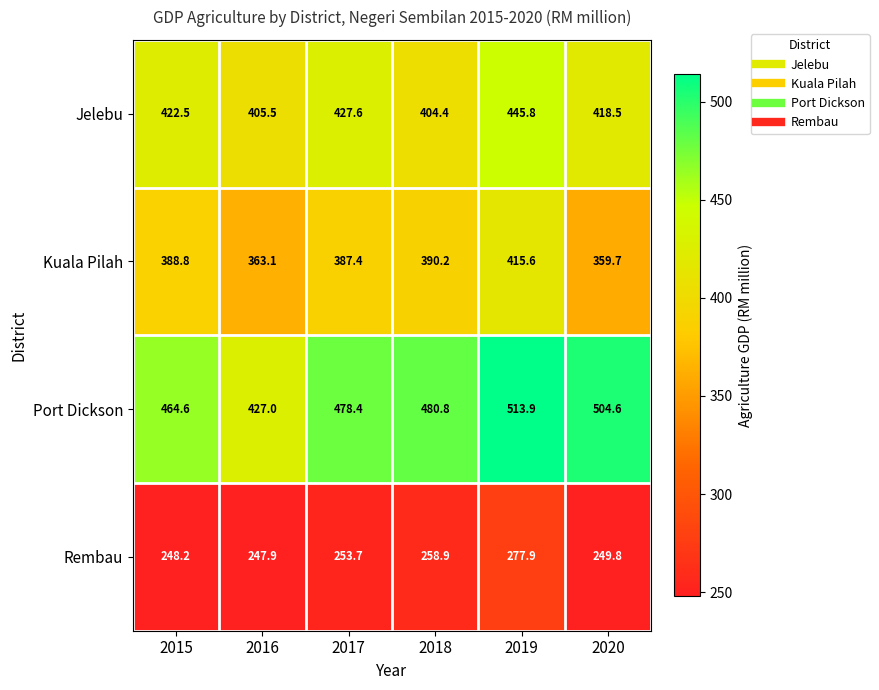

Which label corresponds to the smallest value in the chart?

2016